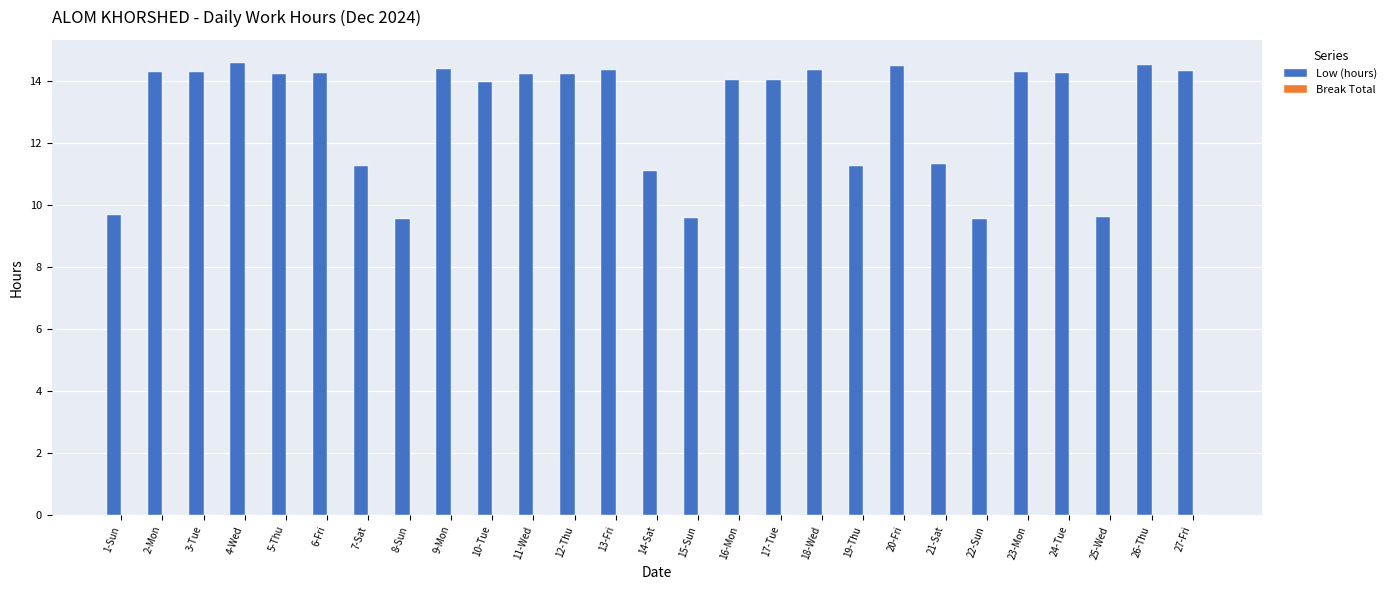

Between 3-Tue and 4-Wed, which is larger?

4-Wed